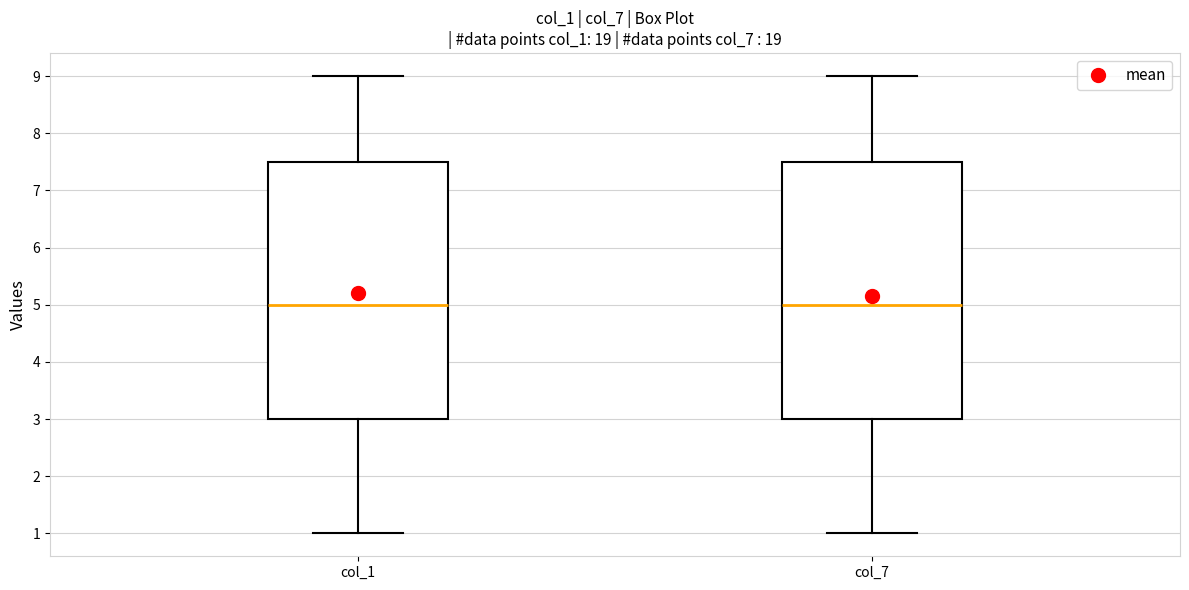

Reading left to right, read every box against the y-axis: the position of its median line, the range the box covers, and the ends of its whiskers. The values are not printed on the chart, so give them approximately, as read against the axis.

col_1: median 5.0, box 3.0 to 7.5, whiskers 1.0 to 9.0
col_7: median 5.0, box 3.0 to 7.5, whiskers 1.0 to 9.0